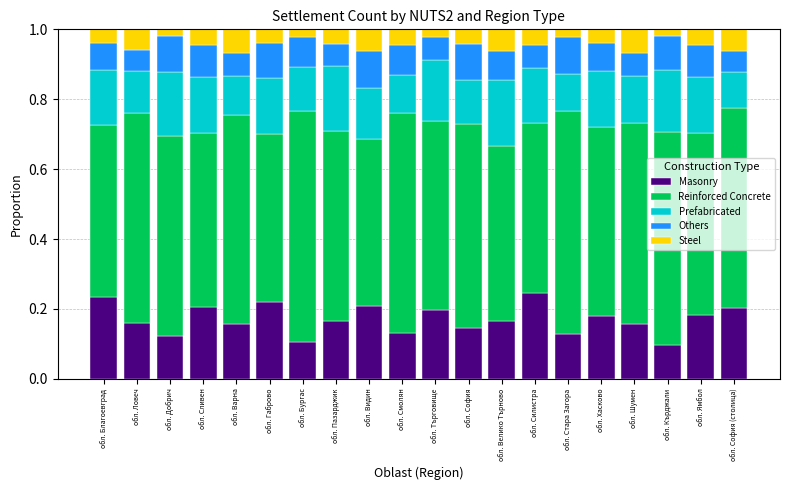

What is the sum of the Masonry values at обл. София (столица) and обл. Търговище?

0.4